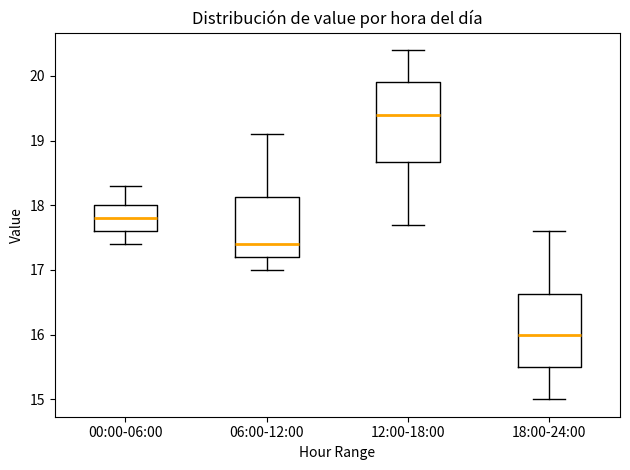

Which box has the lowest median line?

18:00-24:00